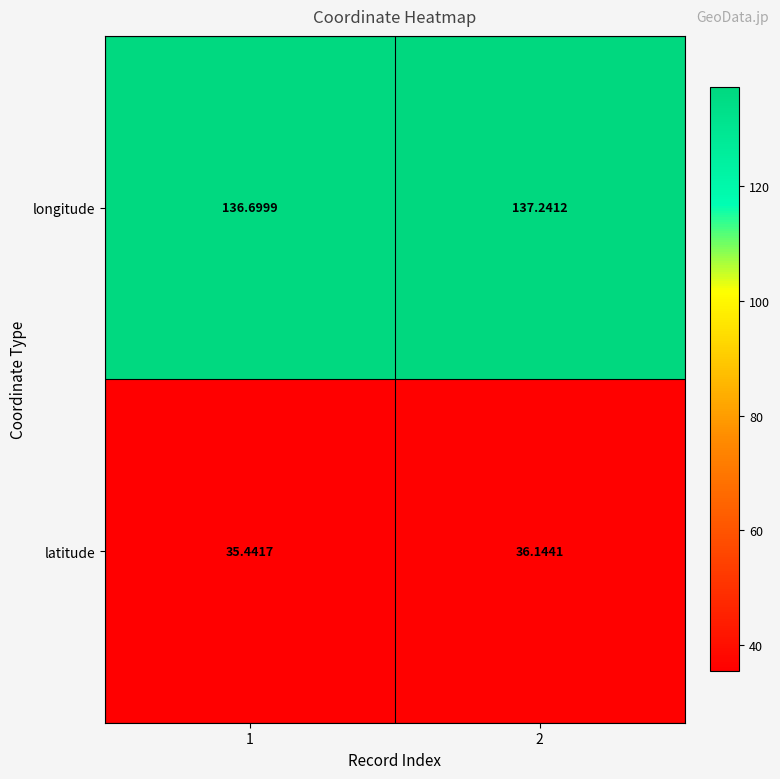

Rank the series by their maximum value, from highest to lowest.

longitude, latitude